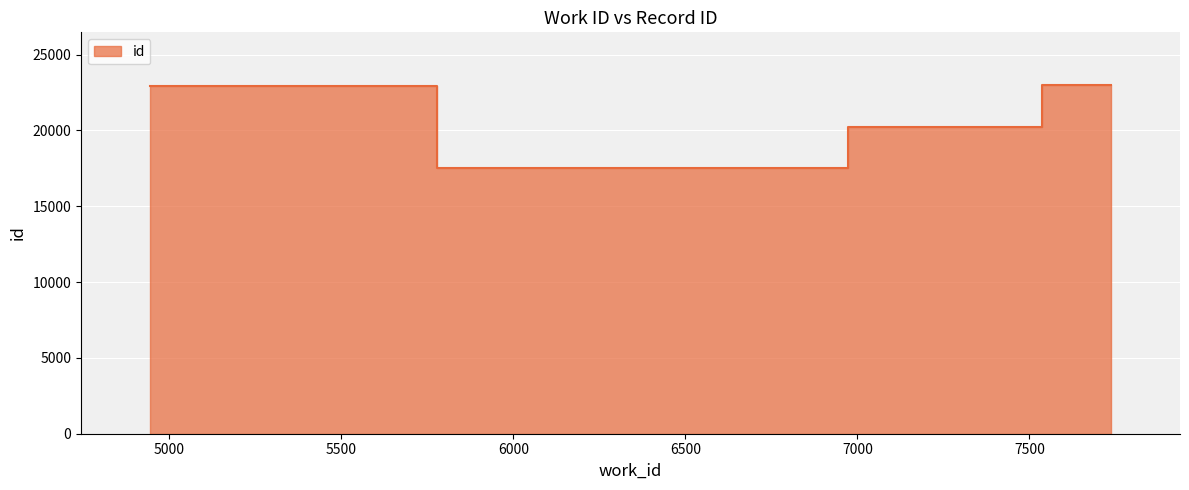

What position from the right is 7738?

1